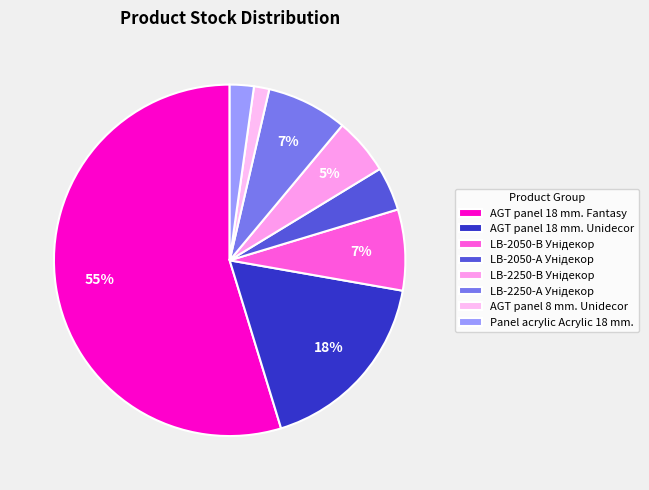

How many slices are in this pie chart?

8